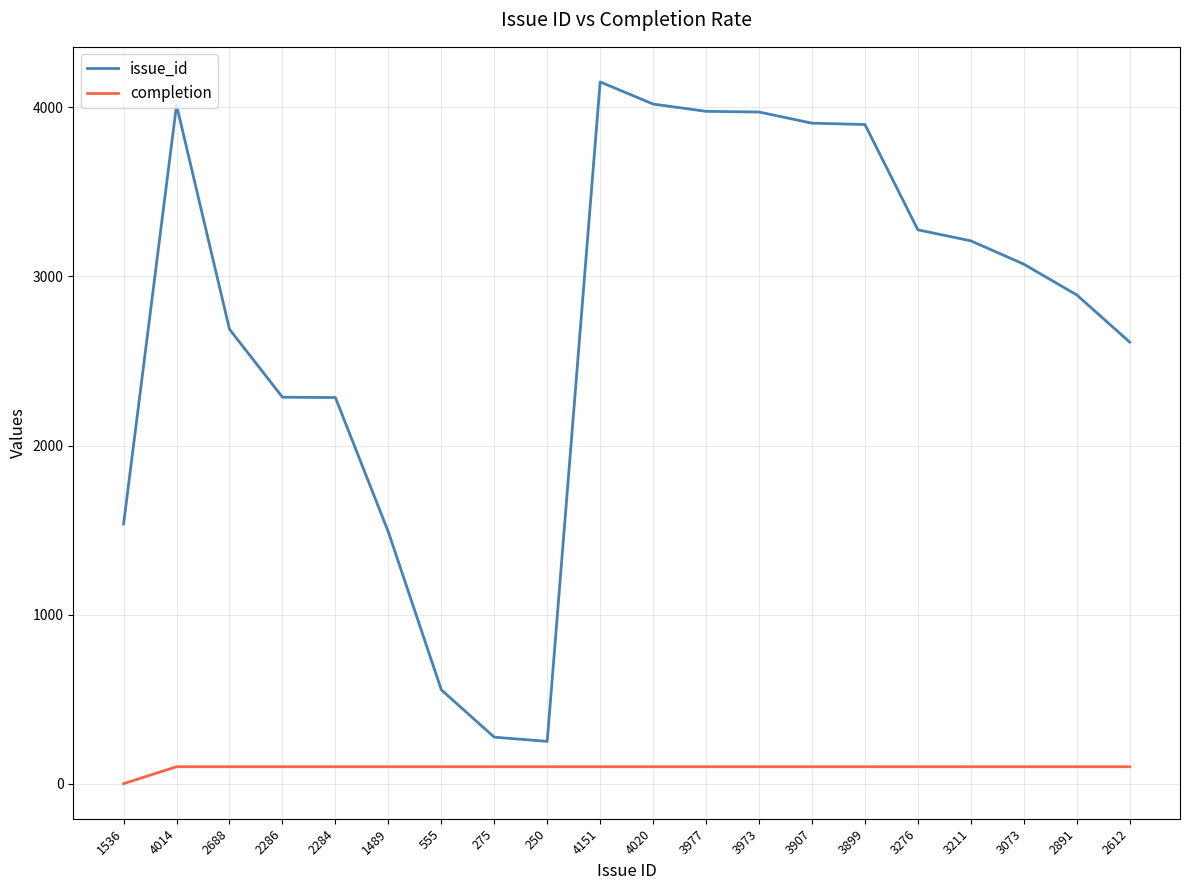

How many lines are shown in the chart?

2